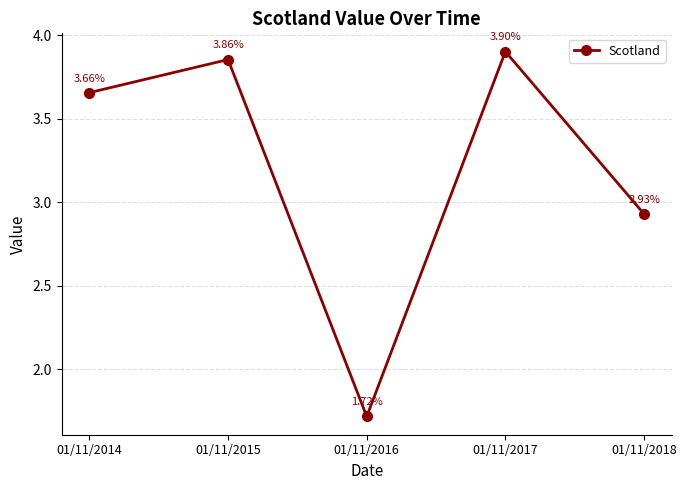

List the labels in order of value, smallest first.

01/11/2016, 01/11/2018, 01/11/2014, 01/11/2015, 01/11/2017